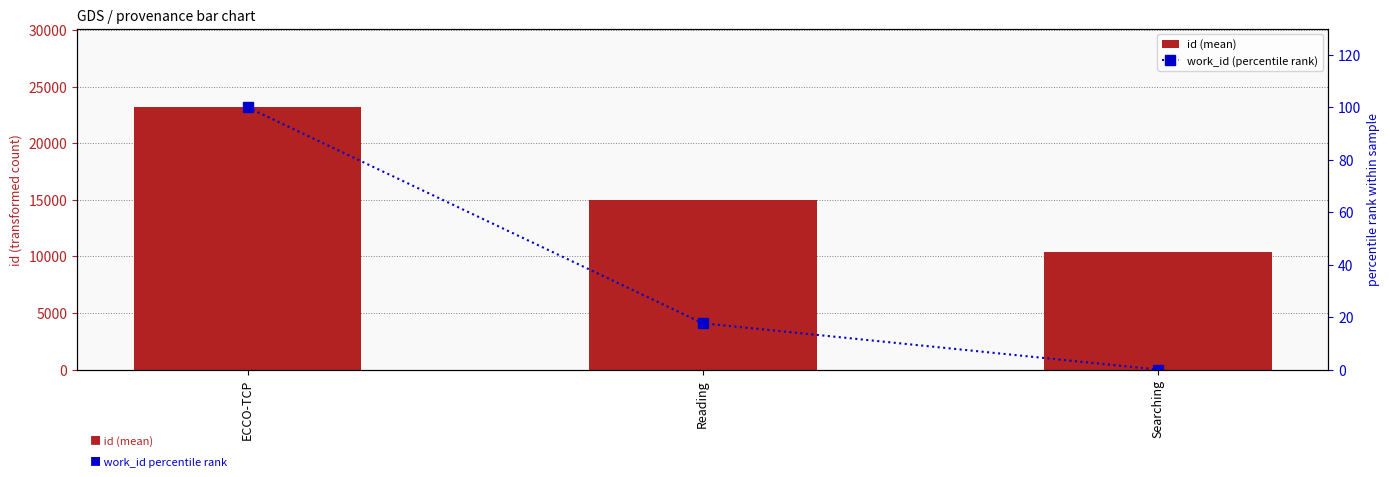

Reading left to right, what are all the values shown in this chart?

id (mean): 23162.0	14936.4	10343.0
work_id (percentile rank): 100.0	17.7	0.0